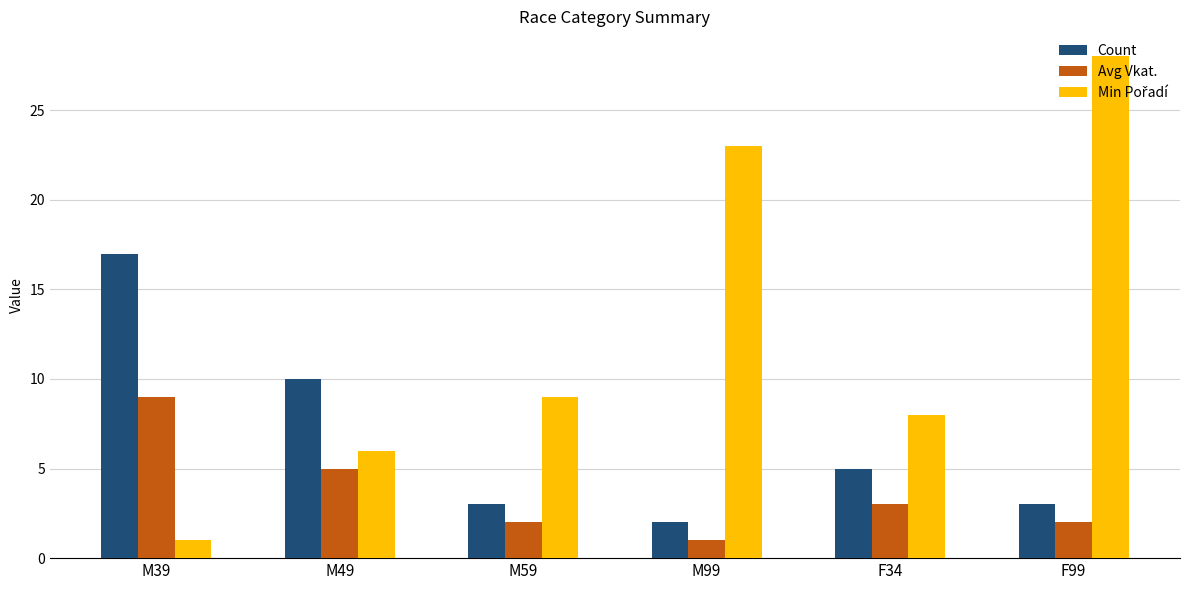

What position from the right is F34?

2